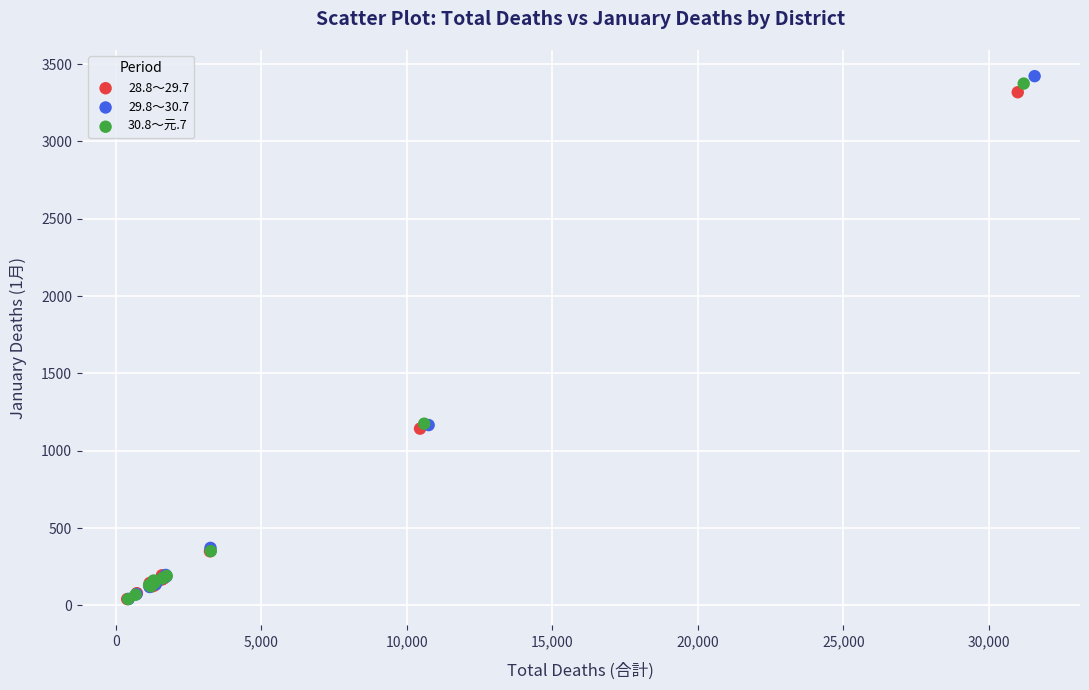

Which series has the largest Y range (max minus min)?

29.8～30.7